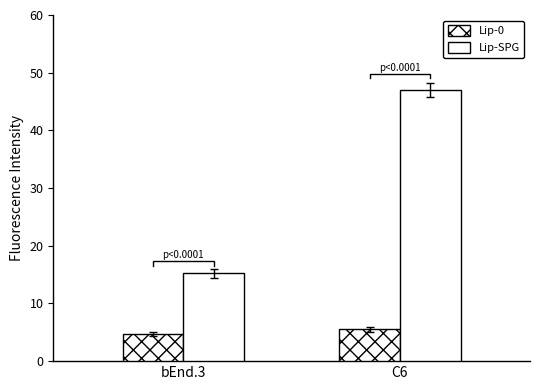

What is the spread (max minus min) of values at bEnd.3?

10.5